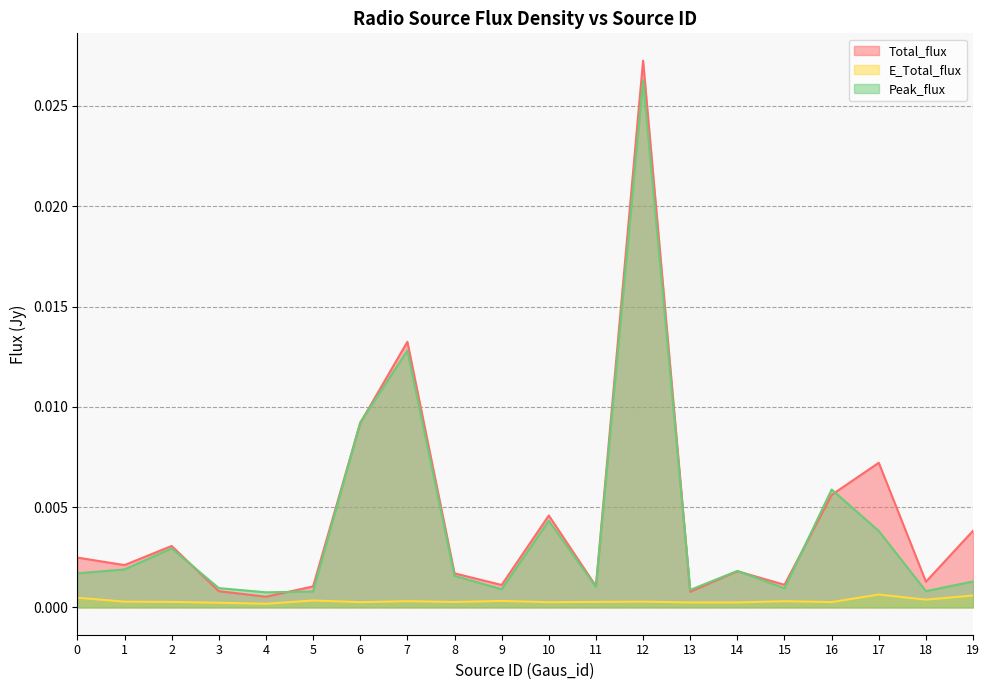

The Total_flux series shows 0.0 at 19. True or false?

False